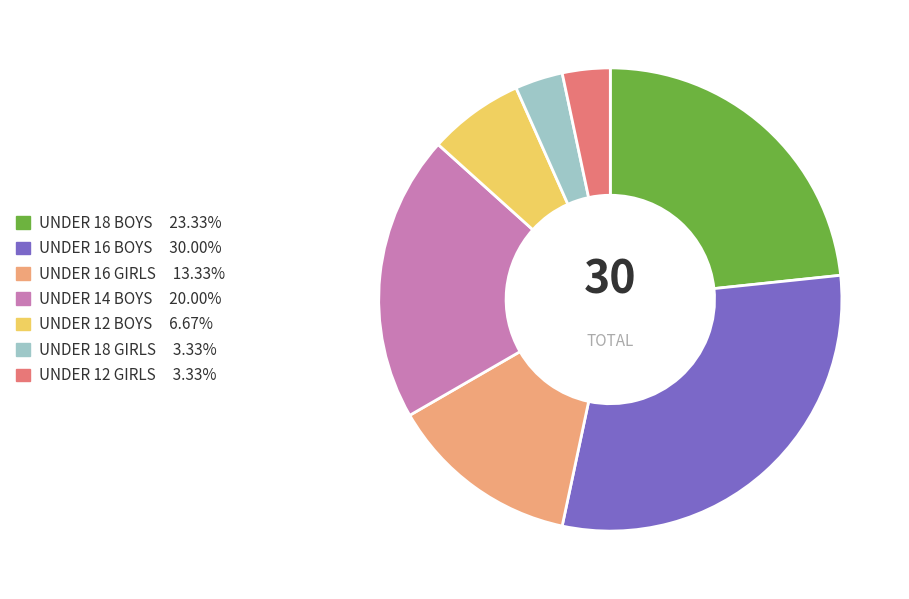

Which slice is the largest?

UNDER 16 BOYS